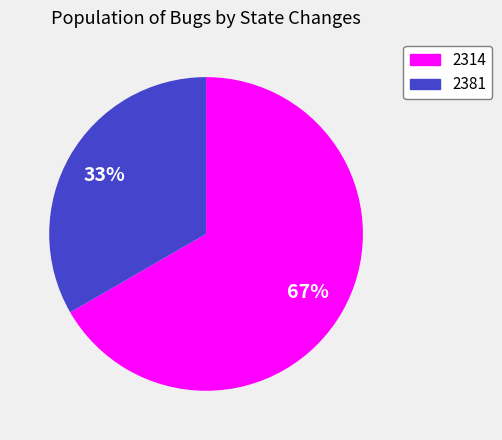

Is the sum of 2381 and 2314 greater than half?

Yes